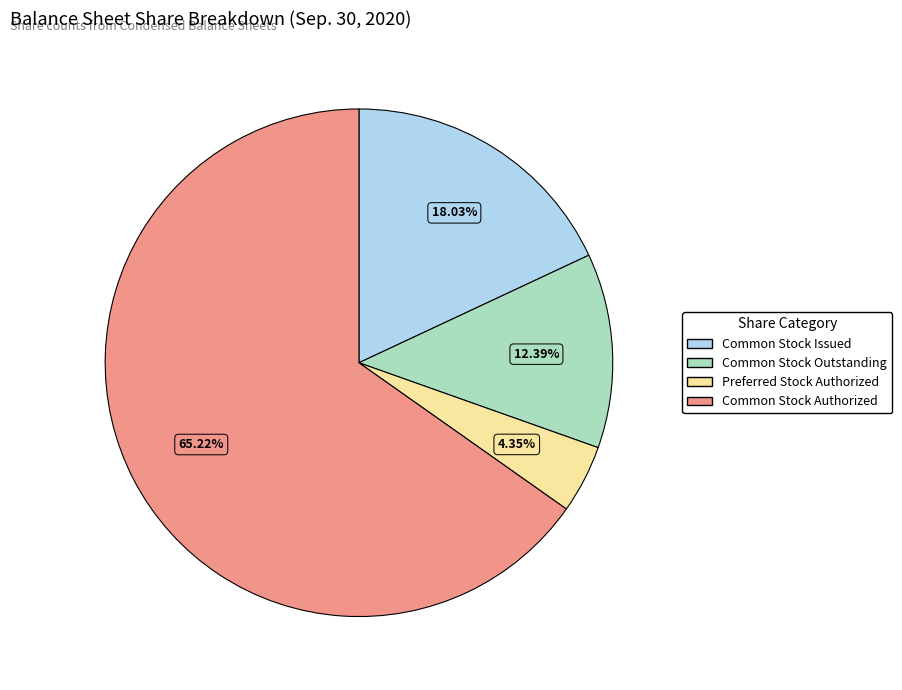

Does any single category account for the majority?

Yes